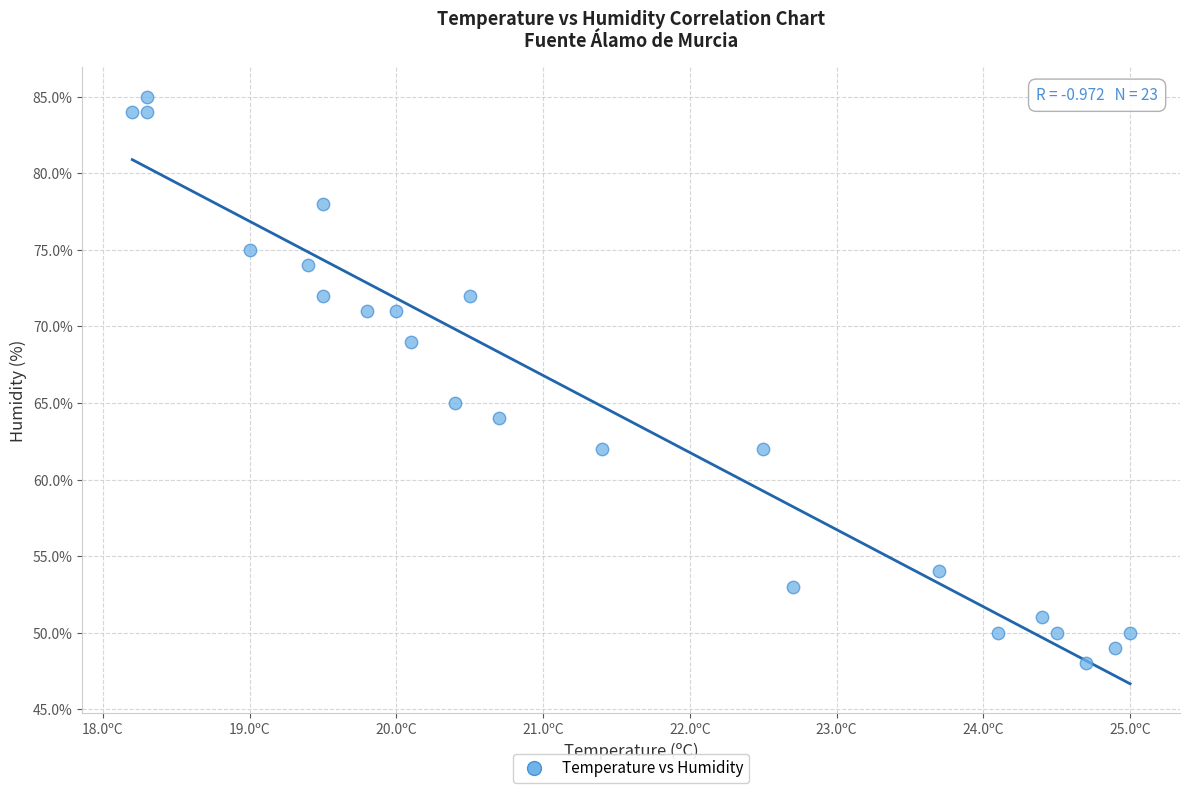

What Y value in the scatter plot is closest to 66?

65